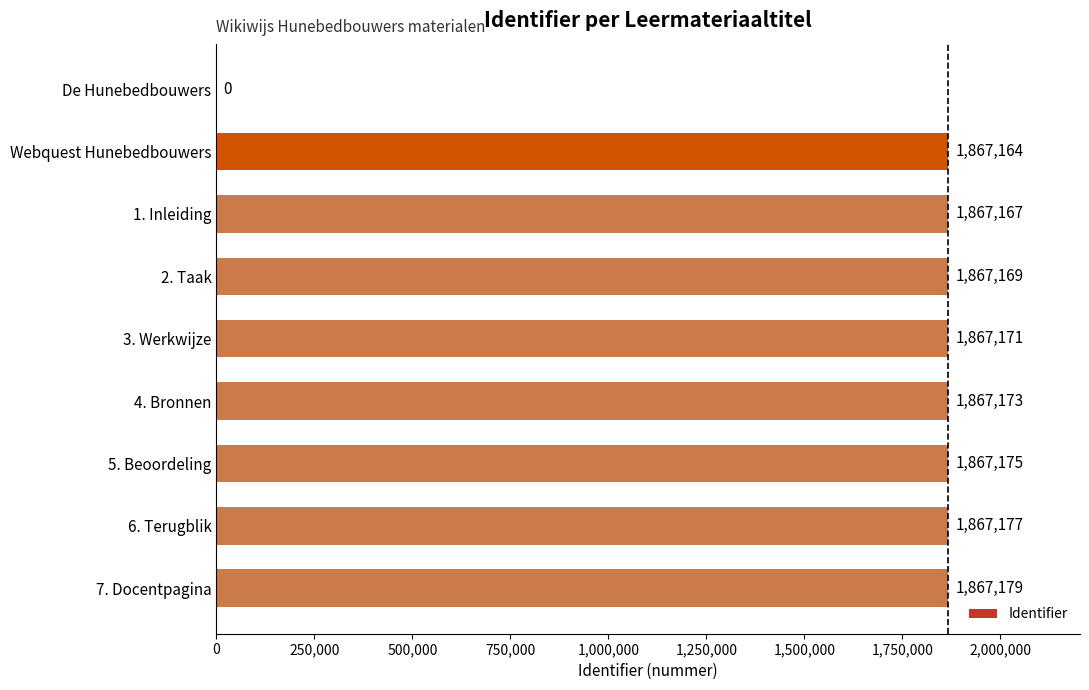

The chart shows a value of 600541 at 4. Bronnen. True or false?

False